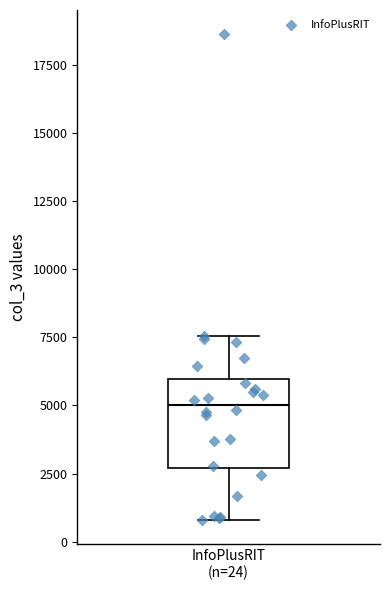

Read this box plot against the y-axis: the position of the median line, the range covered by the box, and the ends of both whiskers. The values are not printed on the chart, so give them approximately, as read against the axis.

median 5000, box 2500 to 6000, whiskers 1000 to 7500